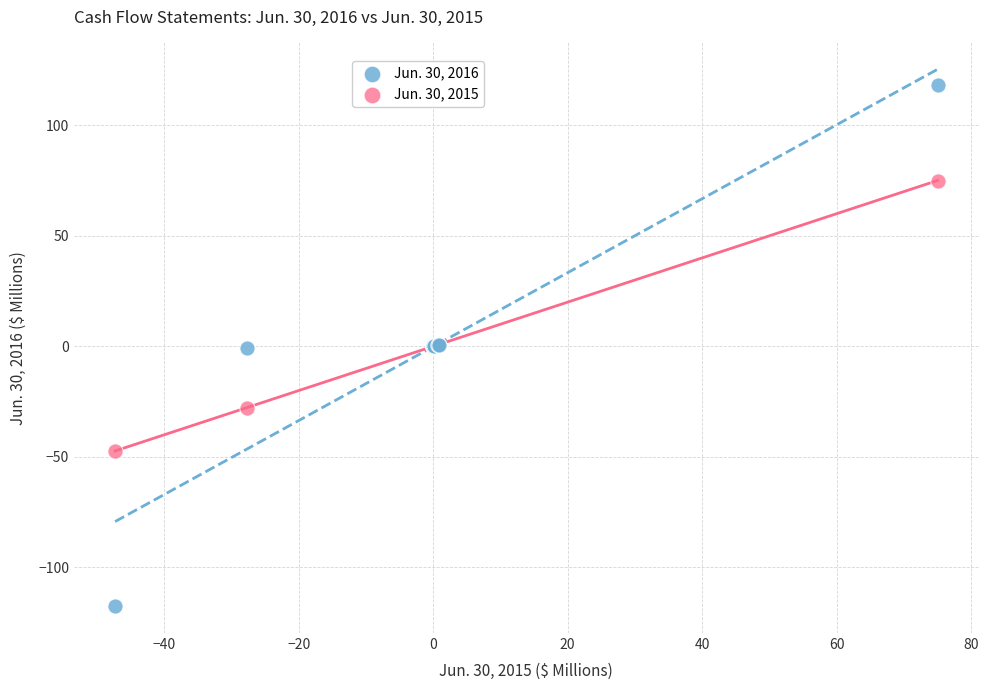

Which series contains the lowest Y value?

Jun. 30, 2016